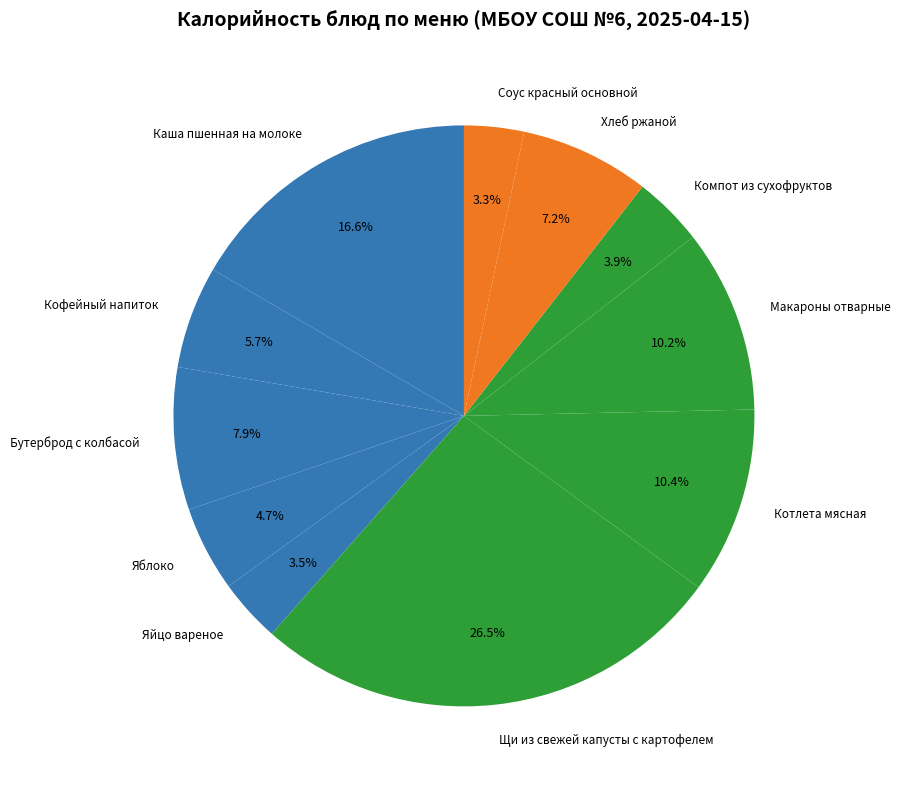

Does Яблоко account for over 50% of the chart?

No